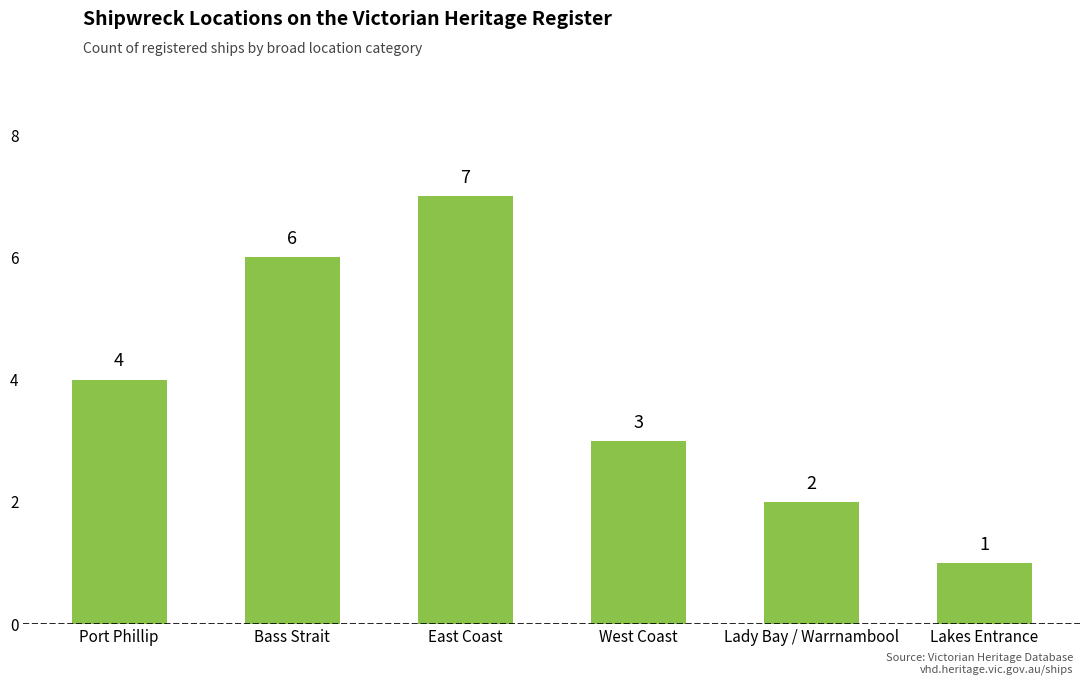

What is the change in value from Bass Strait to East Coast?

+1